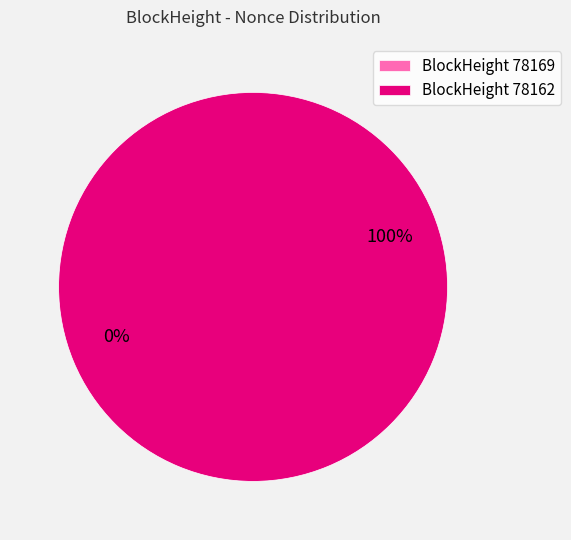

Combined, what portion of the pie is 78169 and 78162?

100.0%